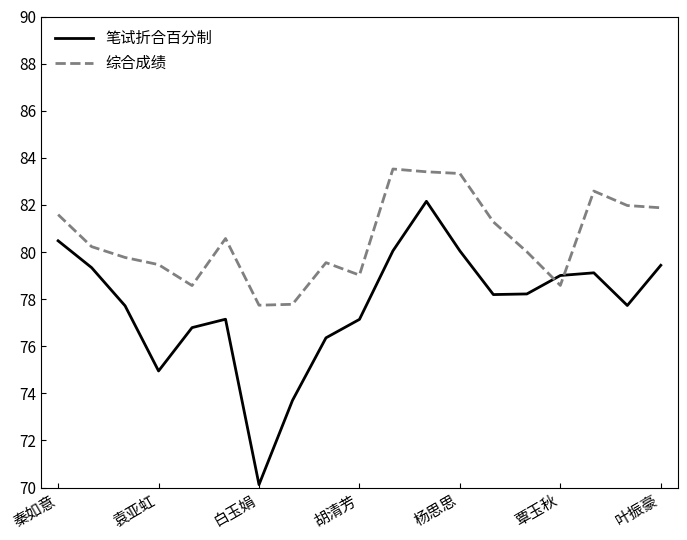

Which series has the widest spread of values?

笔试折合百分制